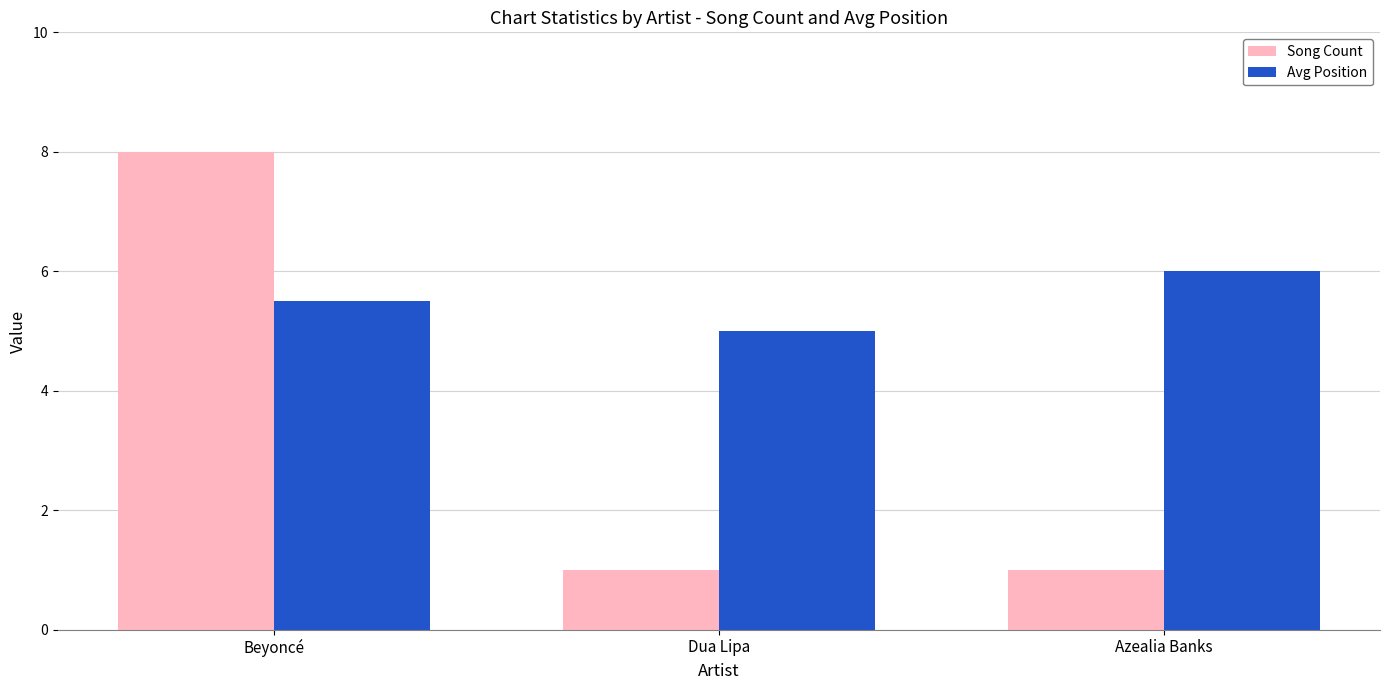

Are the bars horizontal?

No